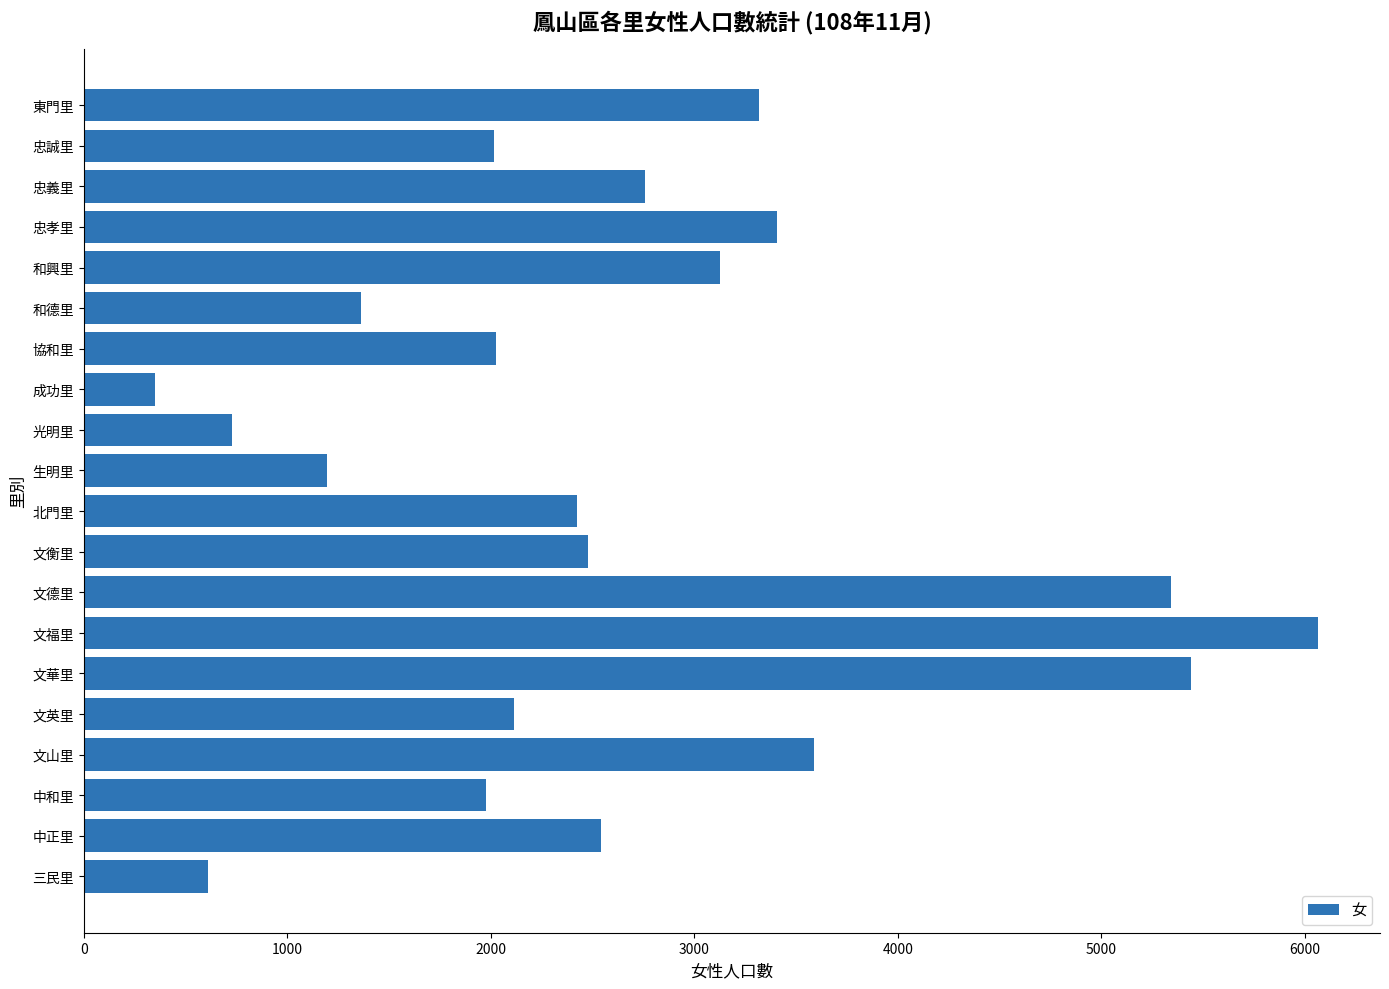

What is the minimum value shown in the chart?

350